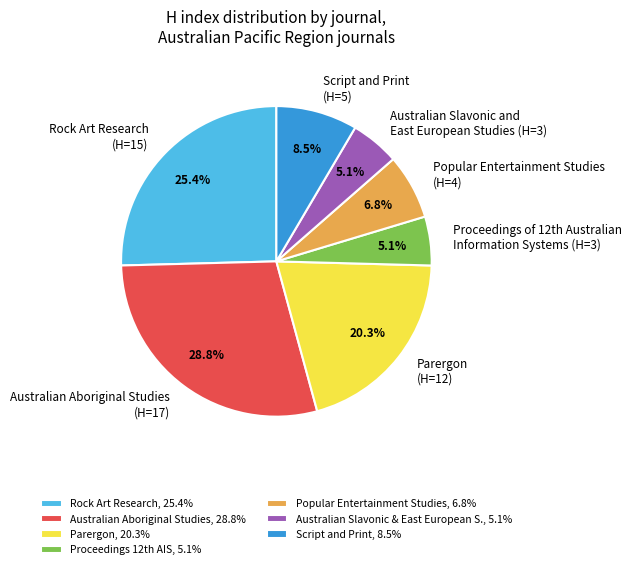

Approximately how many times larger is the value at Script and Print (H=5) compared to Australian Slavonic and East European Studies (H=3)?

1.7